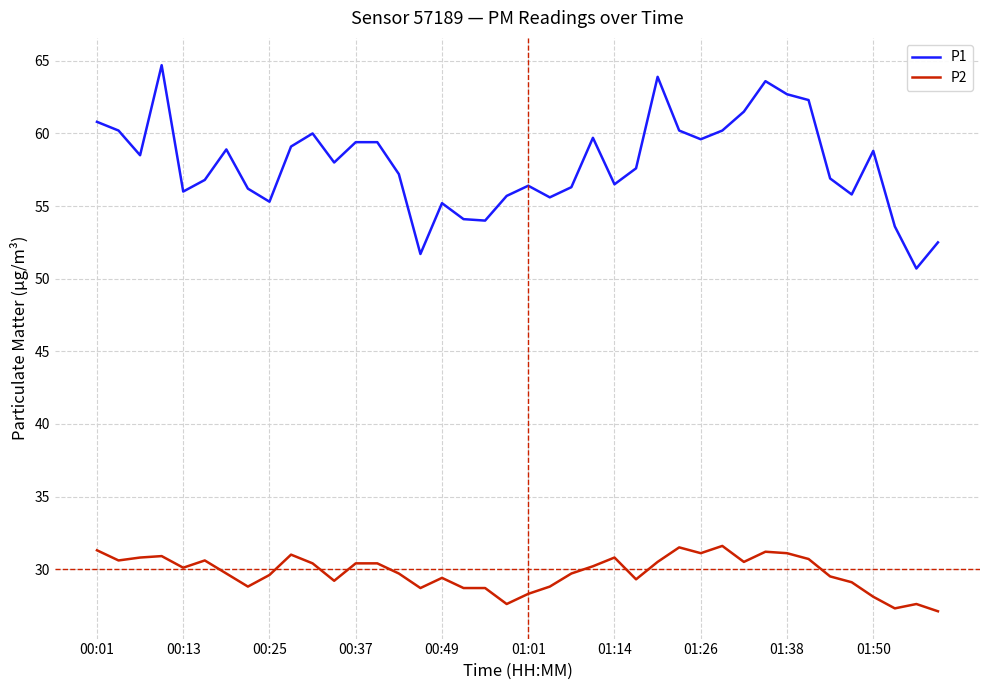

Is this an area chart (filled region under the line)?

No